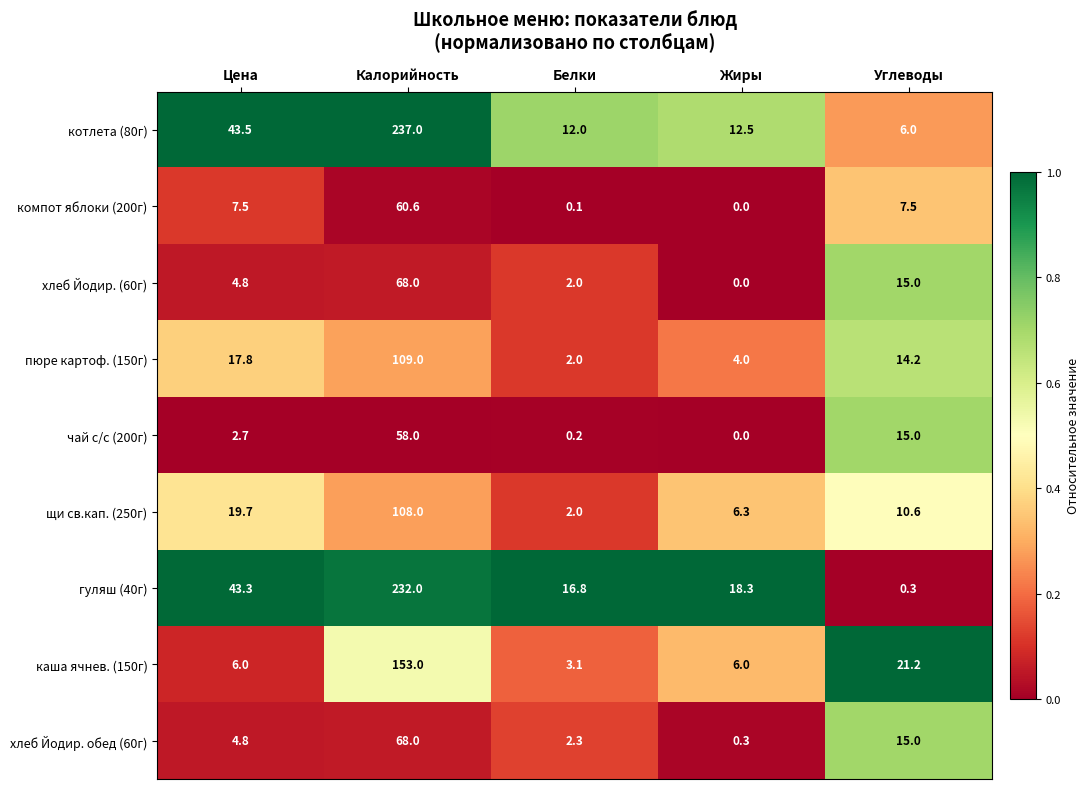

The value of пюре картоф. (150г) at Жиры is 4.0. True or false?

True